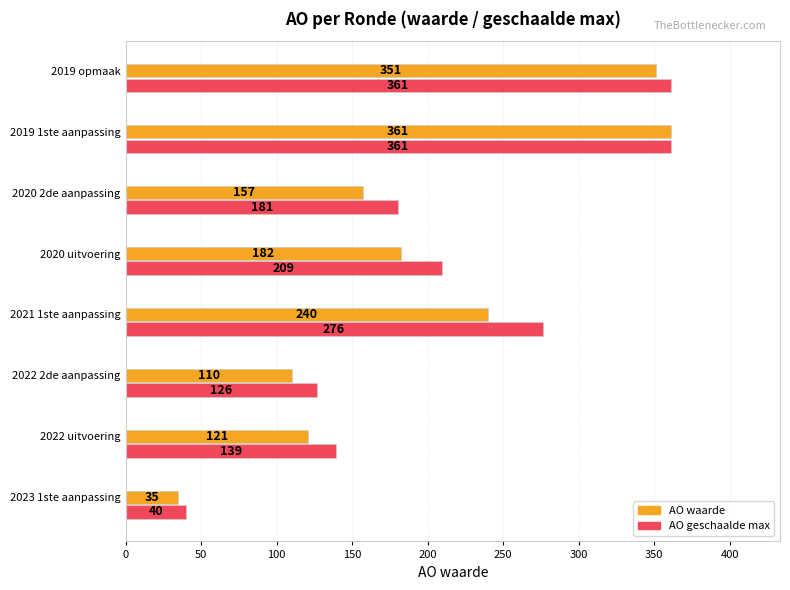

At which category is the sum across all series the highest?

2019 1ste aanpassing